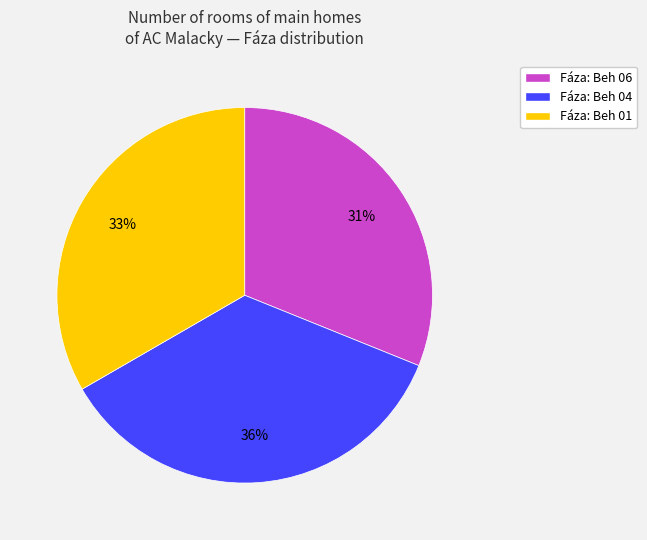

Is the sum of Fáza: Beh 04 and Fáza: Beh 06 greater than half?

Yes